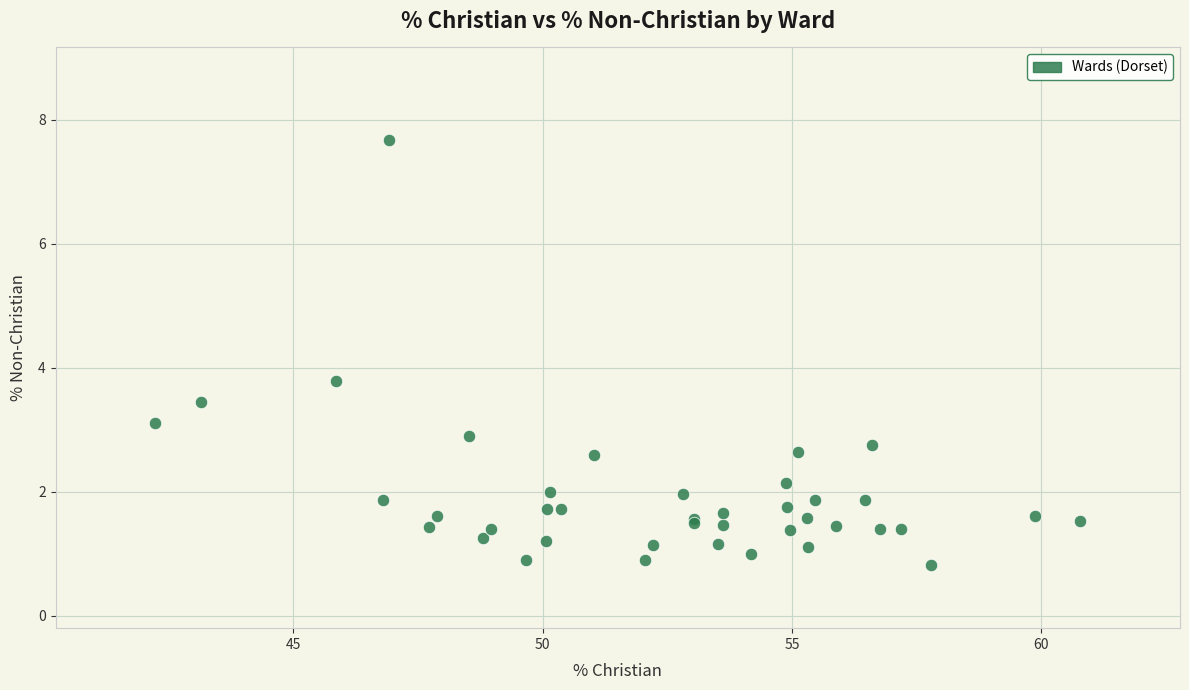

What Y value in the scatter plot is closest to 4?

3.8